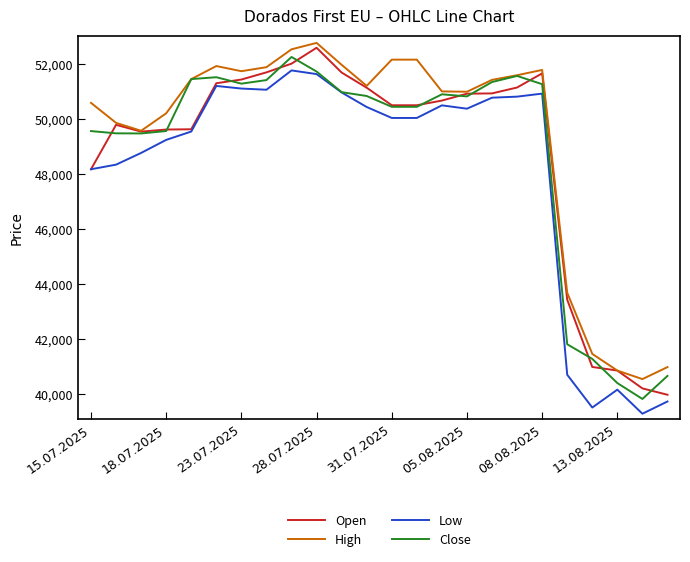

Which series has the widest spread of values?

Open